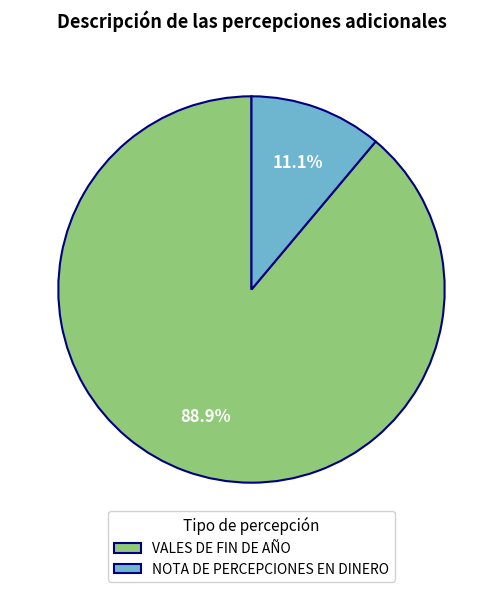

Rank the categories by value from lowest to highest.

NOTA DE PERCEPCIONES EN DINERO, VALES DE FIN DE AÑO